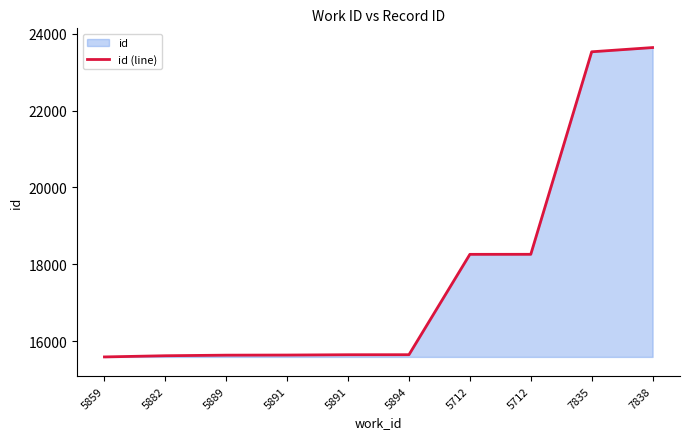

The chart shows a value of 18262 at 5712. True or false?

True